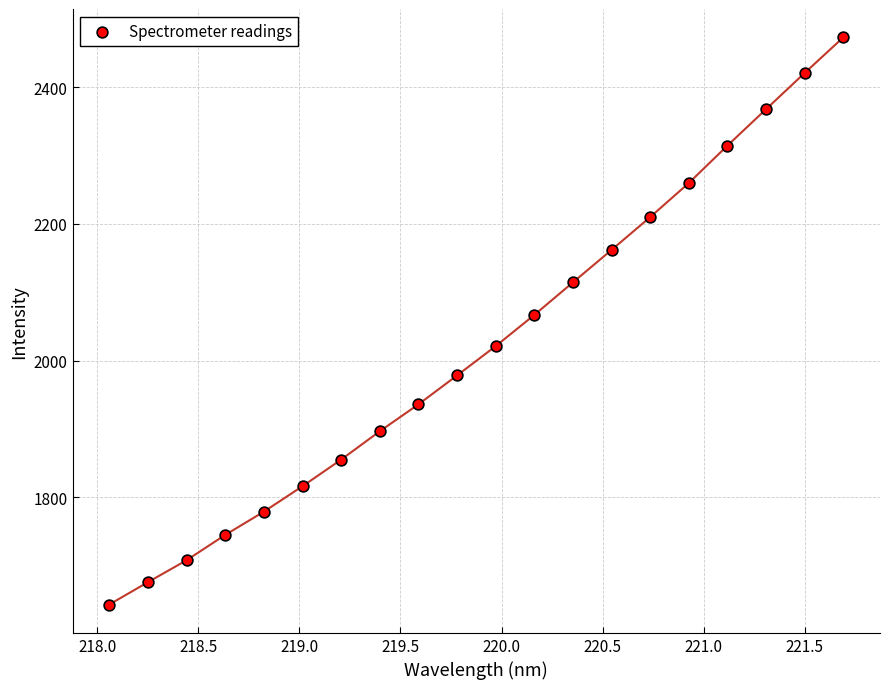

What is the range of Y values (max minus min)?

829.7